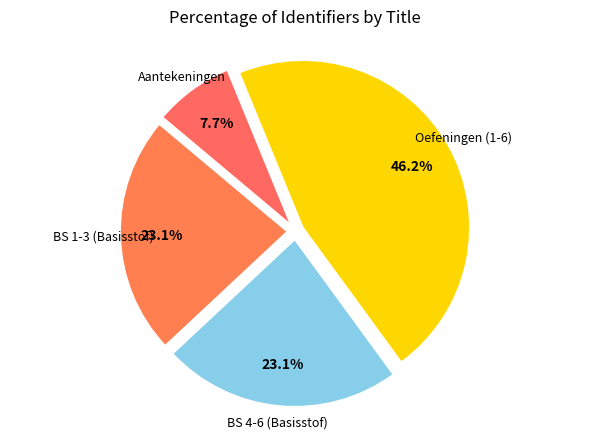

How many segments does this pie chart have?

4